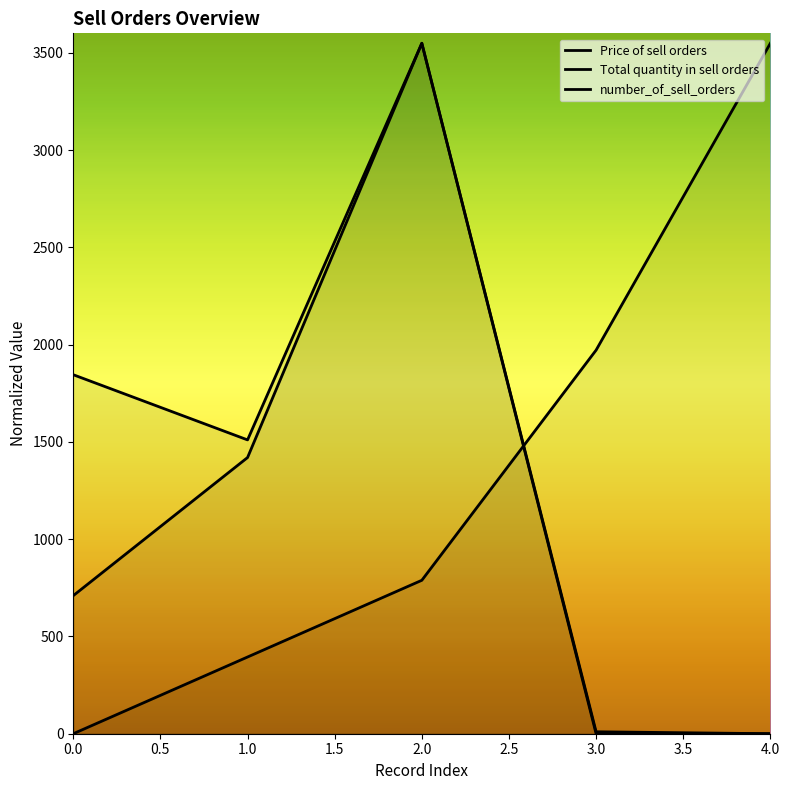

Is the value of Price of sell orders at 0 greater than the value of Total quantity in sell orders at 0?

No